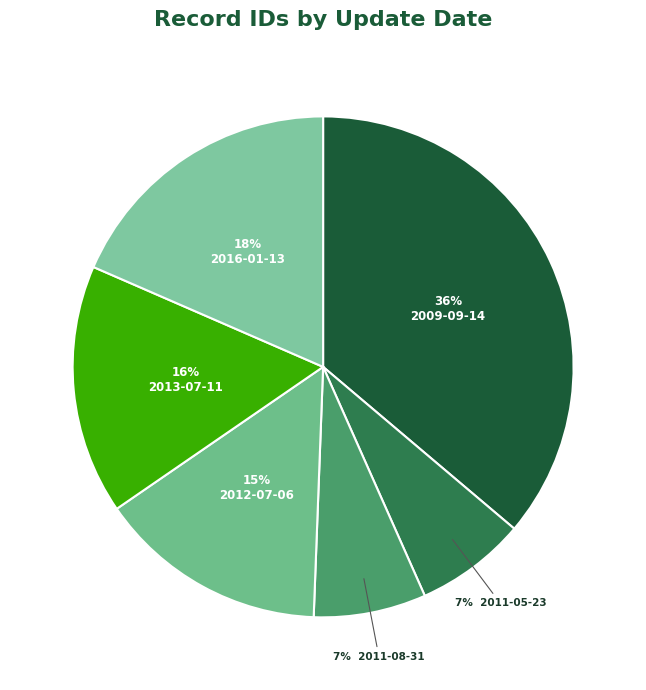

How many slices are in this pie chart?

6